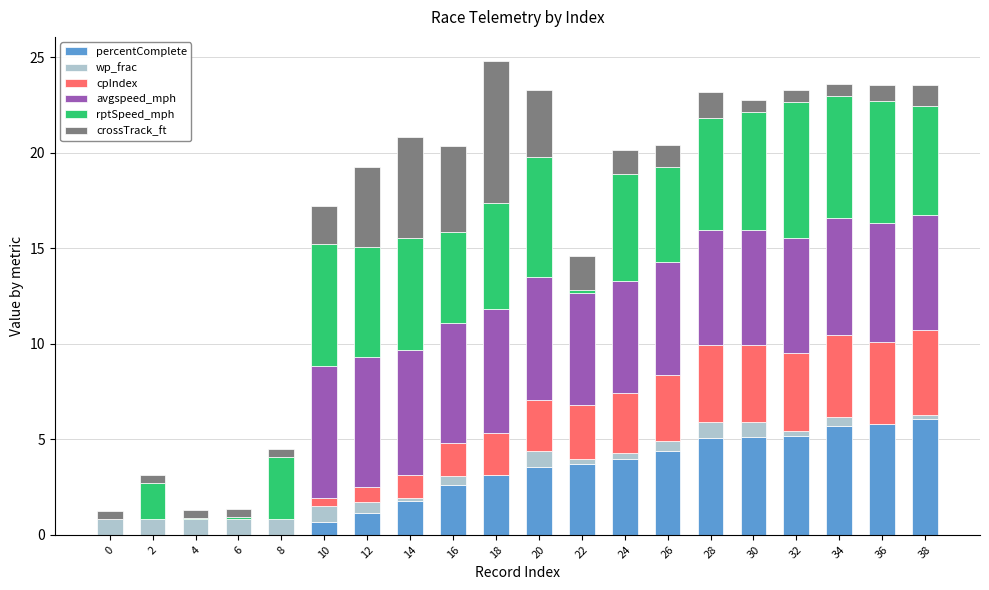

What is the sum of all percentComplete values?

57.8